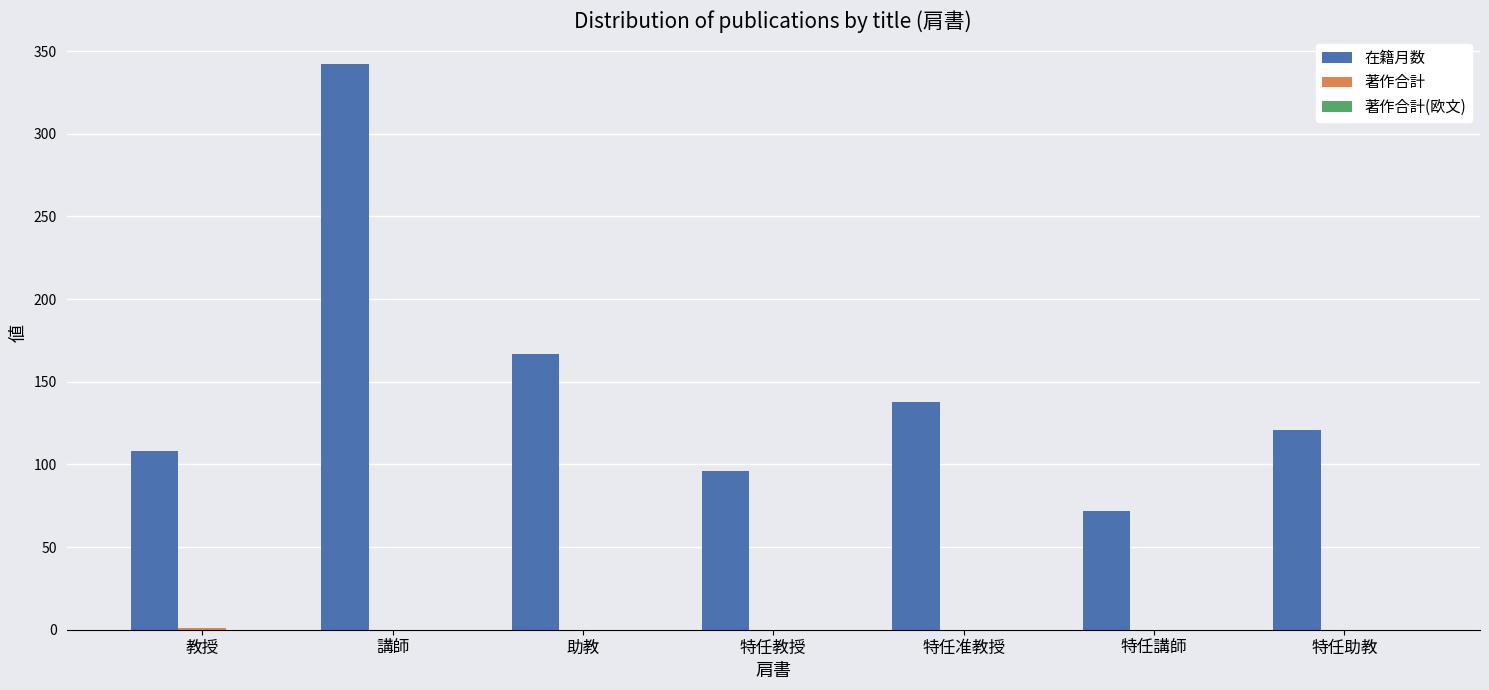

Where is 在籍月数 nearest to the value 207?

助教